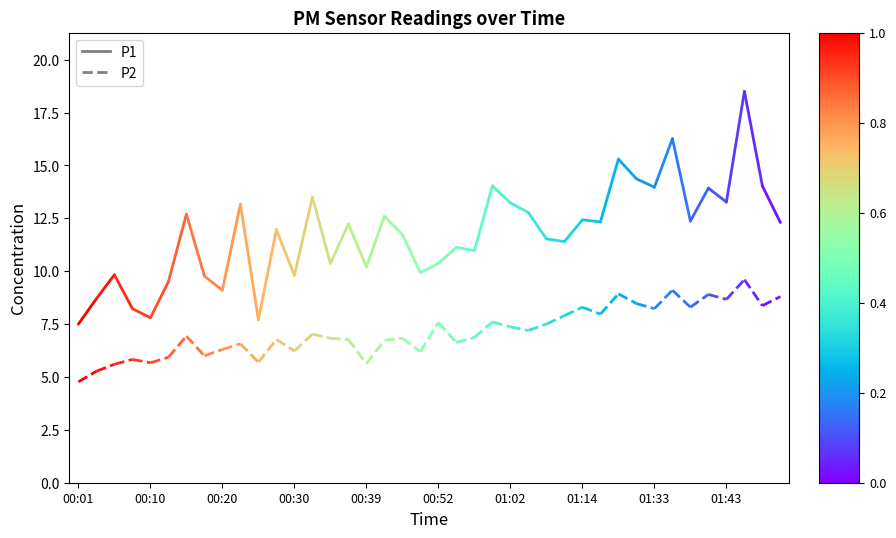

The value of P2 at 00:10 is 9.4. True or false?

False